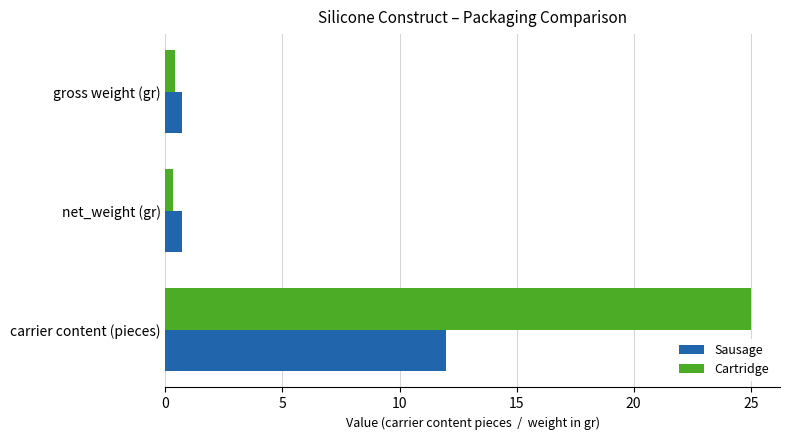

Rank the series at carrier content (pieces) from highest to lowest value.

Cartridge, Sausage